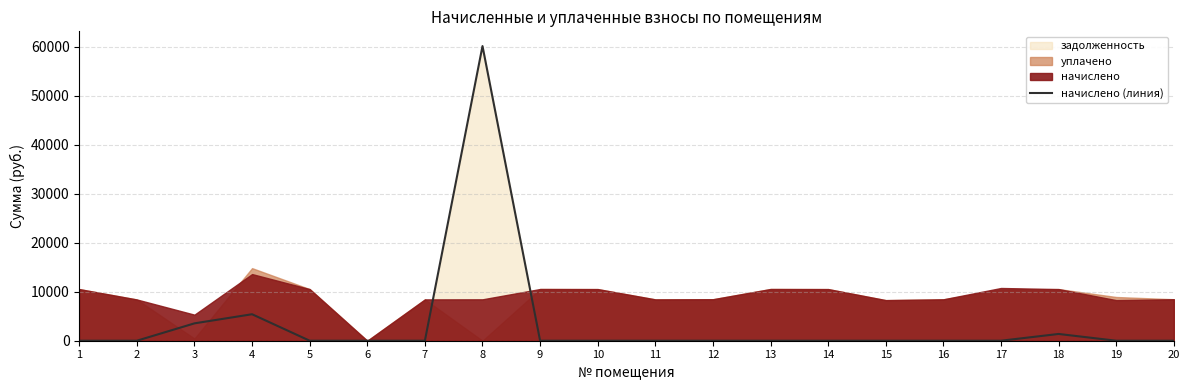

Does the chart display data point markers on the line(s)?

No